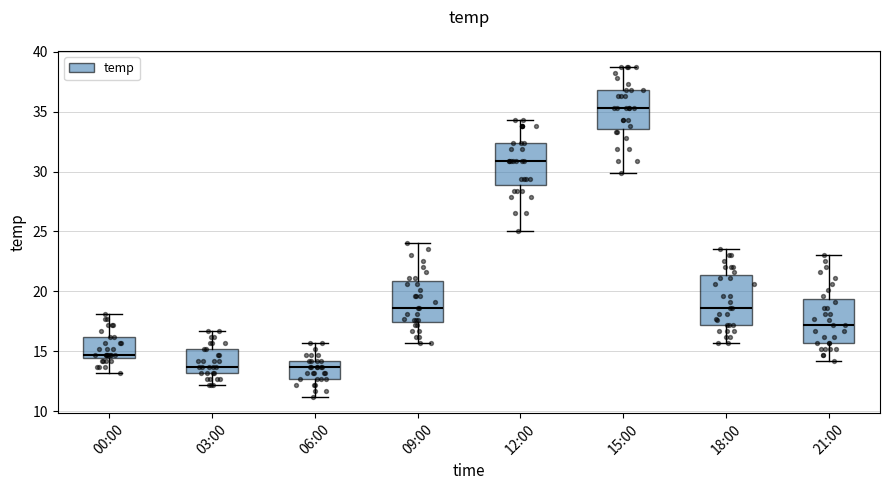

Reading left to right, transcribe this box plot: for each box, give where its median line is, the range the box spans, and where its two whiskers end, as read against the y-axis. The values are not printed on the chart, so give them approximately, as read against the axis.

00:00: median 14.5 (just above the box's lower edge), box 14.5 to 16.0, whiskers 13.0 to 18.0
03:00: median 13.5, box 13.0 to 15.0, whiskers 12.0 to 16.5
06:00: median 13.5, box 12.5 to 14.0, whiskers 11.0 to 15.5
09:00: median 18.5, box 17.5 to 21.0, whiskers 15.5 to 24.0
12:00: median 31.0, box 29.0 to 32.5, whiskers 25.0 to 34.5
15:00: median 35.5, box 33.5 to 37.0, whiskers 30.0 to 38.5
18:00: median 18.5, box 17.0 to 21.5, whiskers 15.5 to 23.5
21:00: median 17.0, box 15.5 to 19.5, whiskers 14.0 to 23.0